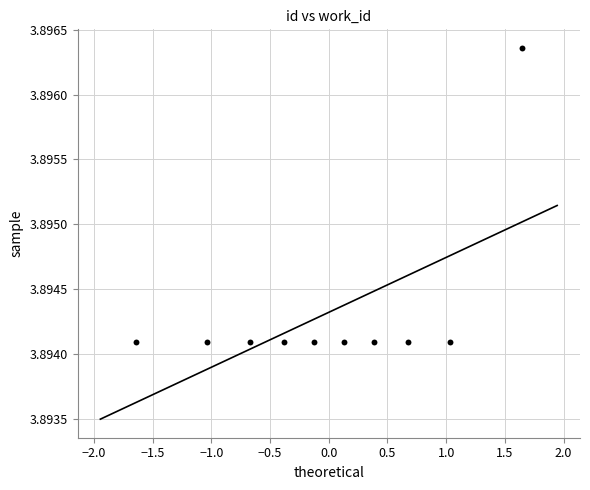

What is the range of X values (max minus min)?

3.3